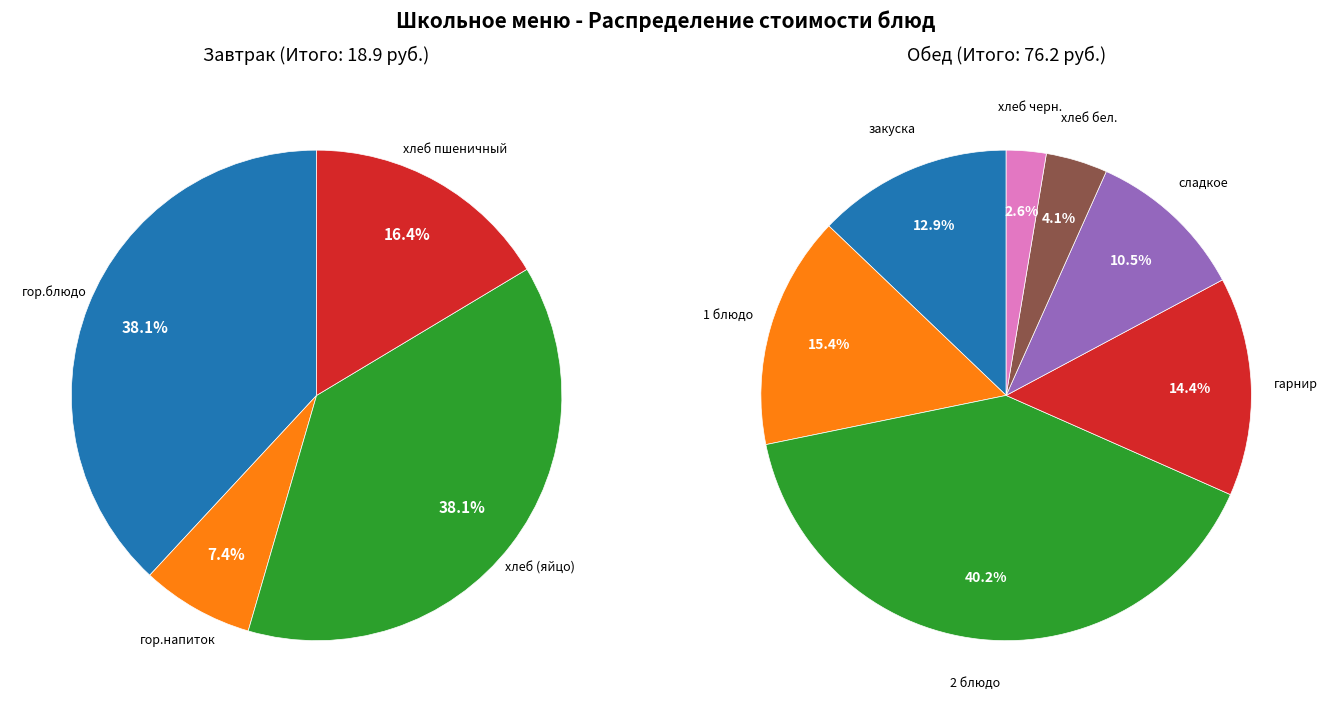

Which slice is the largest?

гор.блюдо